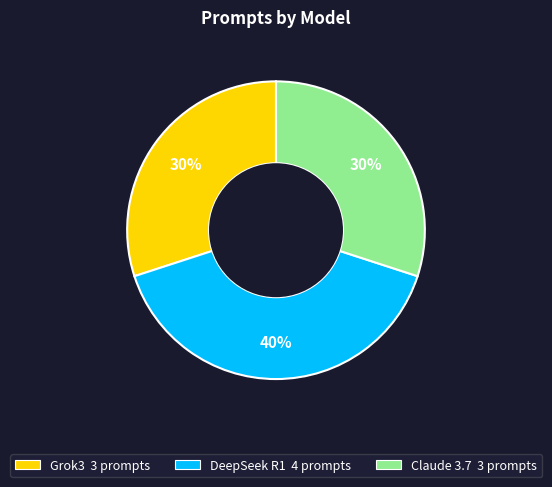

The Grok3 slice represents 20% of the pie. True or false?

False